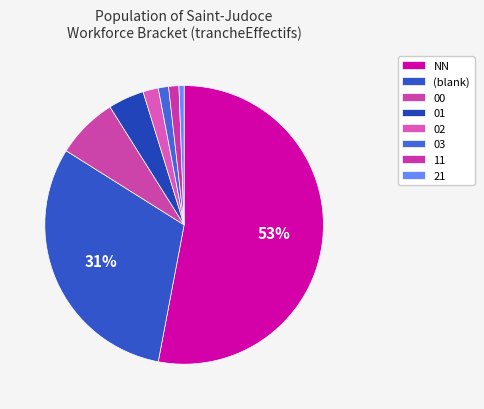

How many segments does this pie chart have?

8